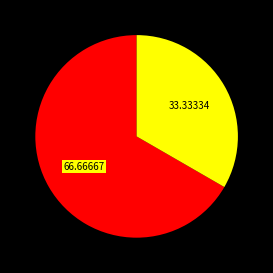

Is there a majority slice in this chart?

Yes